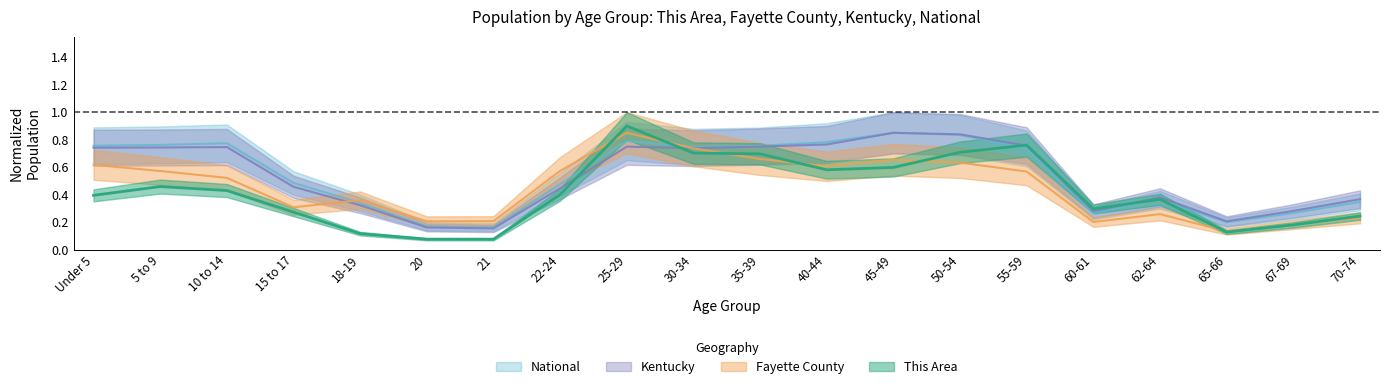

Reading left to right, what are all the values shown in this chart?

This Area: Under 5=0.4	5 to 9=0.5	10 to 14=0.4	15 to 17=0.3	18-19=0.1	20=0.1	21=0.1	22-24=0.4	25-29=0.9	30-34=0.7	35-39=0.7	40-44=0.6	45-49=0.6	50-54=0.7	55-59=0.8	60-61=0.3	62-64=0.4	65-66=0.1	67-69=0.2	70-74=0.2
Fayette County: Under 5=0.6	5 to 9=0.6	10 to 14=0.5	15 to 17=0.3	18-19=0.4	20=0.2	21=0.2	22-24=0.6	25-29=0.8	30-34=0.7	35-39=0.7	40-44=0.6	45-49=0.7	50-54=0.6	55-59=0.6	60-61=0.2	62-64=0.3	65-66=0.1	67-69=0.2	70-74=0.2
Kentucky: Under 5=0.7	5 to 9=0.7	10 to 14=0.7	15 to 17=0.5	18-19=0.3	20=0.2	21=0.2	22-24=0.4	25-29=0.7	30-34=0.7	35-39=0.7	40-44=0.8	45-49=0.8	50-54=0.8	55-59=0.8	60-61=0.3	62-64=0.4	65-66=0.2	67-69=0.3	70-74=0.4
National: Under 5=0.8	5 to 9=0.8	10 to 14=0.8	15 to 17=0.5	18-19=0.3	20=0.2	21=0.2	22-24=0.5	25-29=0.8	30-34=0.7	35-39=0.8	40-44=0.8	45-49=0.8	50-54=0.8	55-59=0.7	60-61=0.3	62-64=0.4	65-66=0.2	67-69=0.3	70-74=0.3